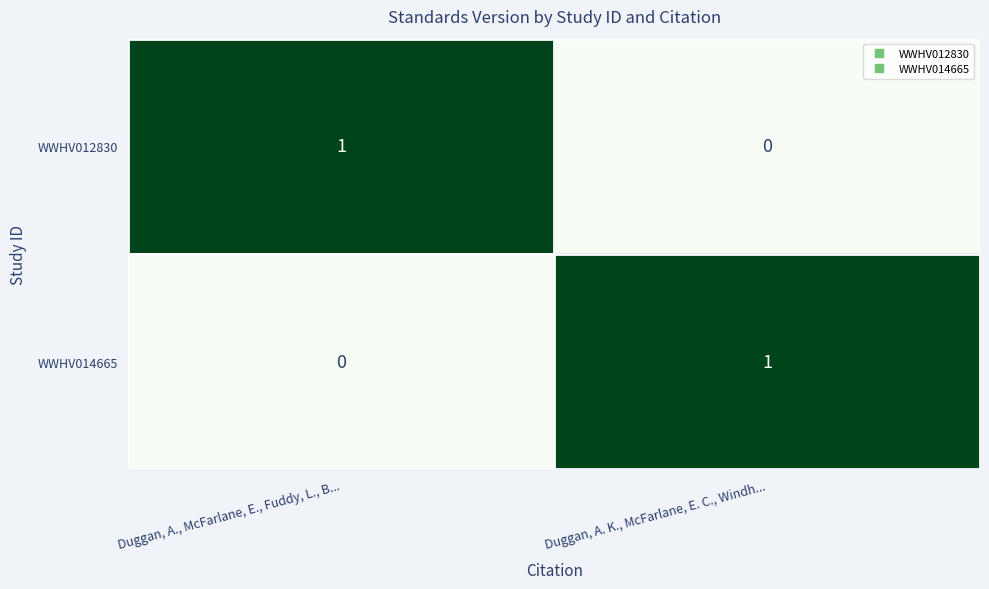

Rank the series at Duggan, A. K., McFarlane, E. C., Windh... from highest to lowest value.

WWHV014665, WWHV012830